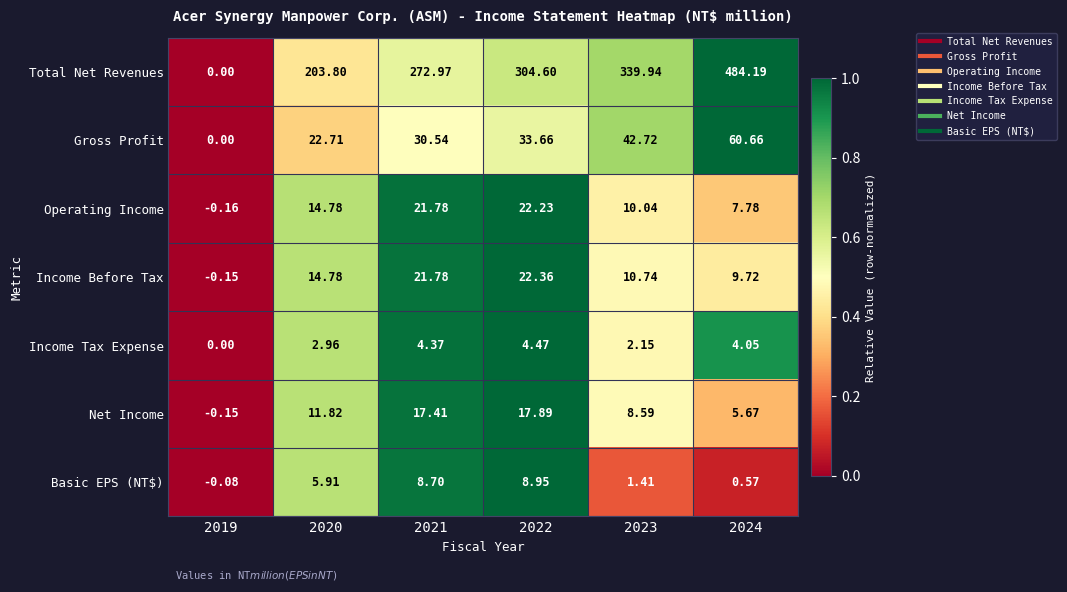

Which label corresponds to the largest value in the chart?

2024